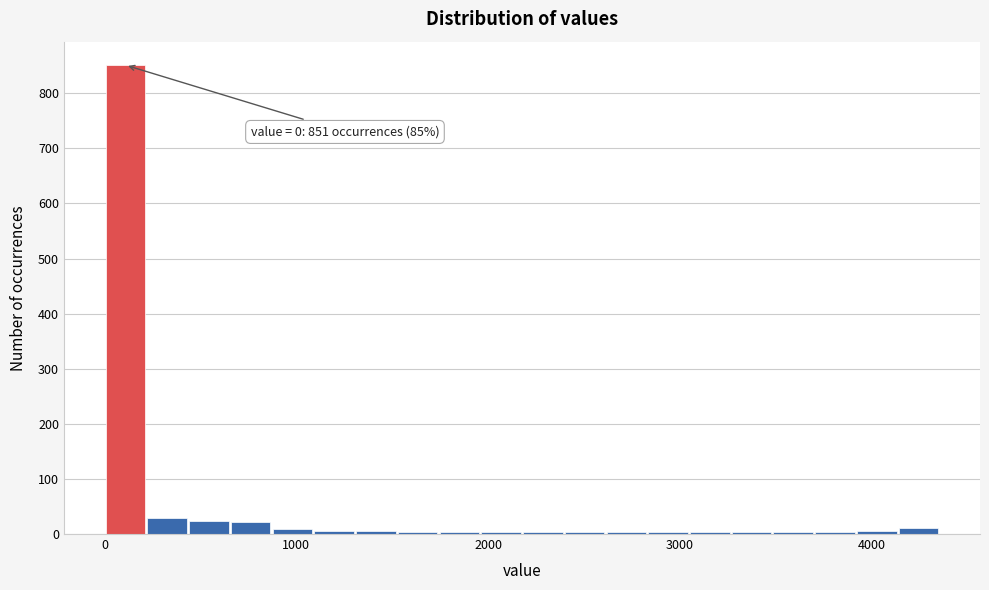

Around what value on the x-axis is the tallest bar? Give the approximate position of its centre, as read against the axis.

100